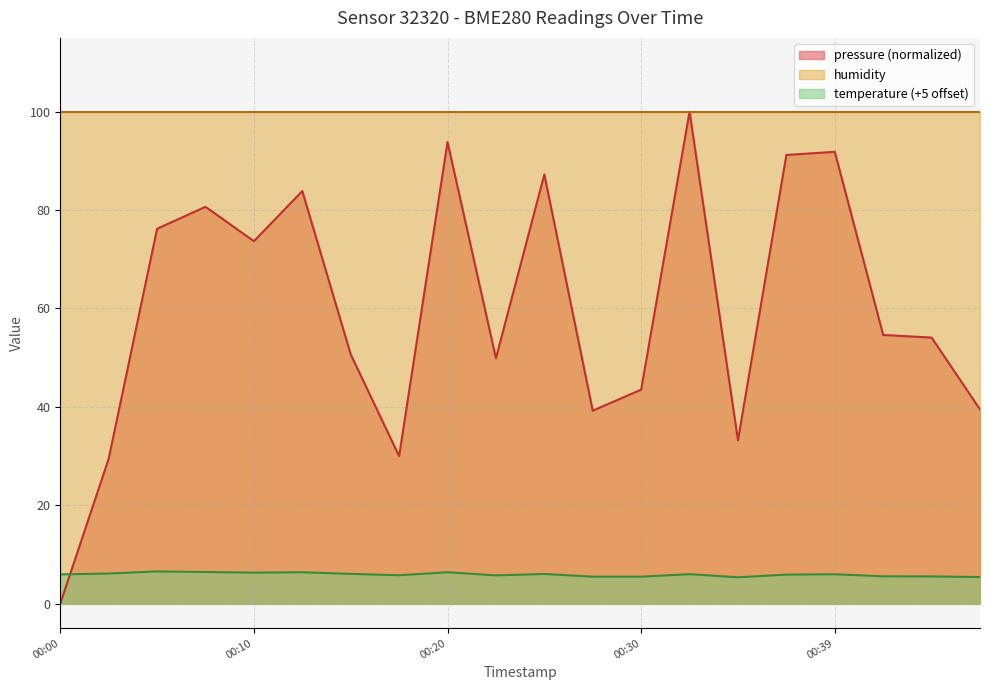

Rank the series by their average value, from highest to lowest.

humidity, pressure (normalized), temperature (+5 offset)